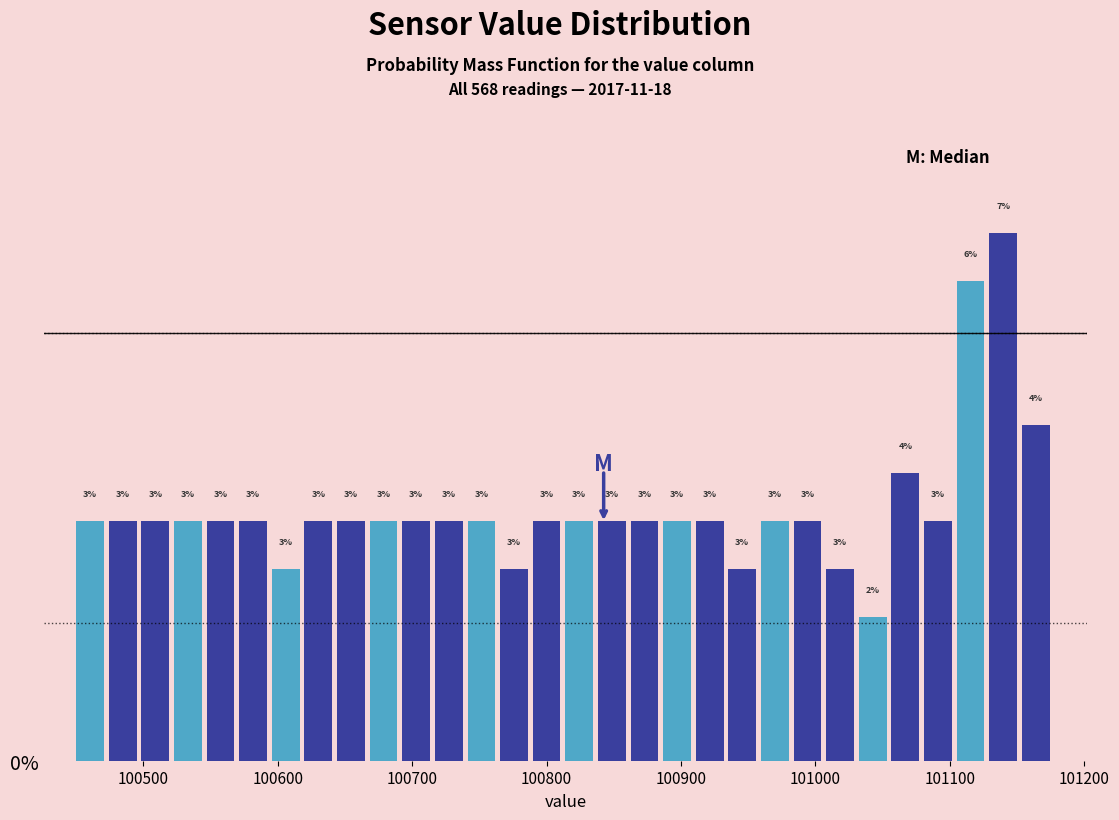

Read against the x-axis, roughly where is the centre of the tallest bar?

101140